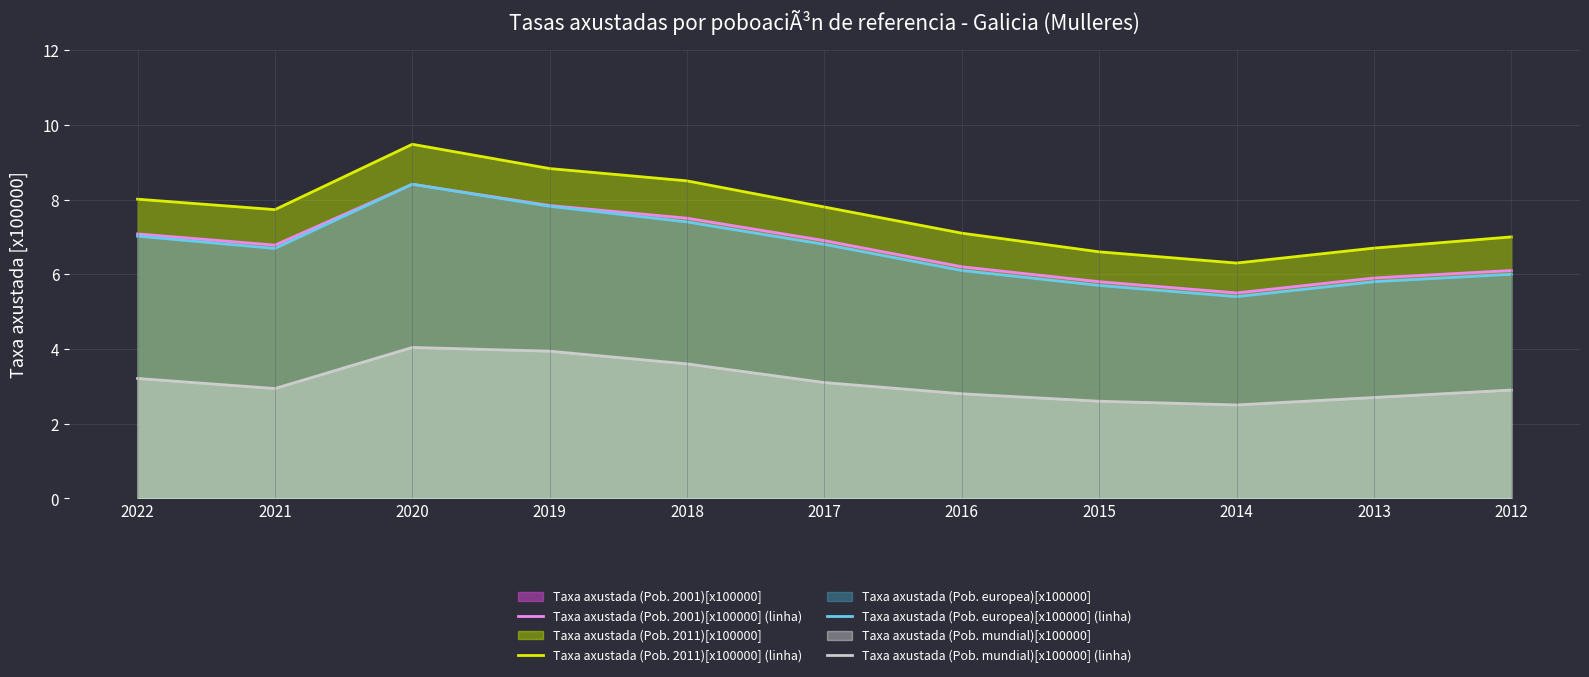

Reading left to right, extract all data points from this chart.

Taxa axustada (Pob. 2001)[x100000] (linha): 2022=7.1	2021=6.8	2020=8.4	2019=7.8	2018=7.5	2017=6.9	2016=6.2	2015=5.8	2014=5.5	2013=5.9	2012=6.1
Taxa axustada (Pob. 2011)[x100000] (linha): 2022=8.0	2021=7.7	2020=9.5	2019=8.8	2018=8.5	2017=7.8	2016=7.1	2015=6.6	2014=6.3	2013=6.7	2012=7.0
Taxa axustada (Pob. europea)[x100000] (linha): 2022=7.0	2021=6.7	2020=8.4	2019=7.8	2018=7.4	2017=6.8	2016=6.1	2015=5.7	2014=5.4	2013=5.8	2012=6.0
Taxa axustada (Pob. mundial)[x100000] (linha): 2022=3.2	2021=2.9	2020=4.0	2019=3.9	2018=3.6	2017=3.1	2016=2.8	2015=2.6	2014=2.5	2013=2.7	2012=2.9